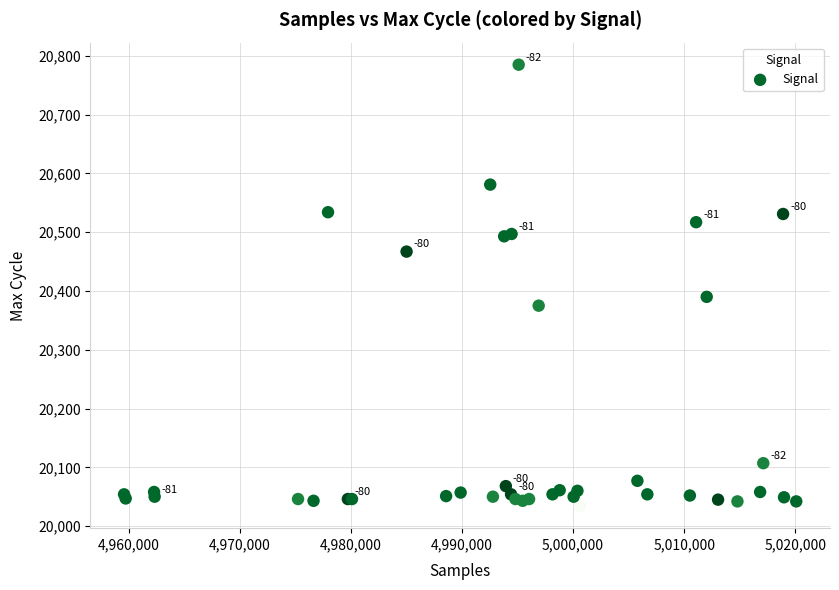

What Y value in the scatter plot is closest to 20409?

20390